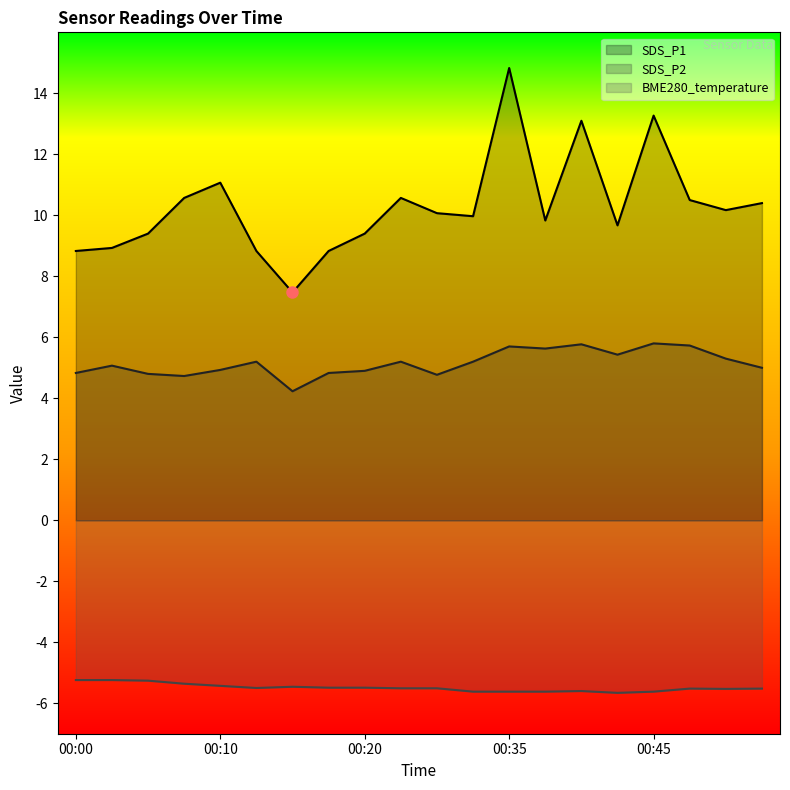

What are all the series names shown in the legend?

SDS_P1, SDS_P2, BME280_temperature